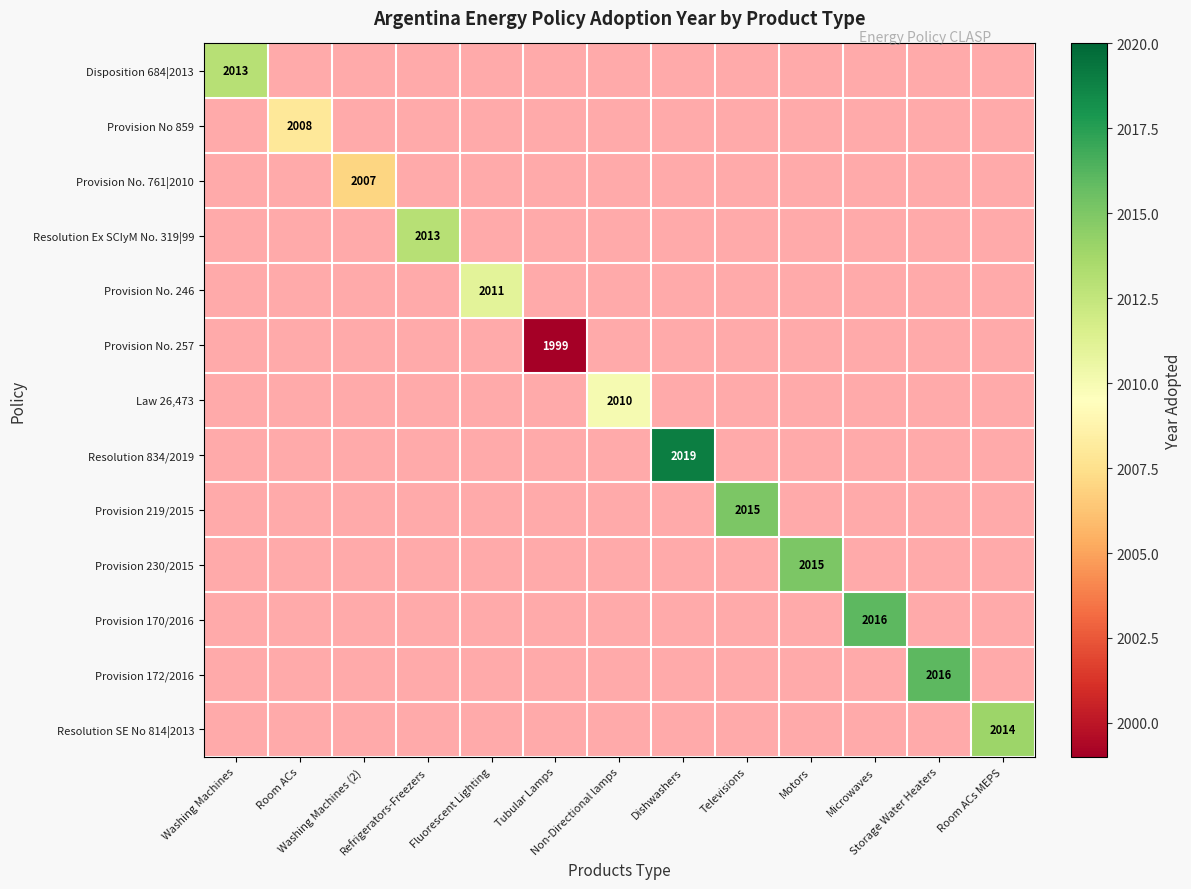

How many categories are shown in the chart?

13